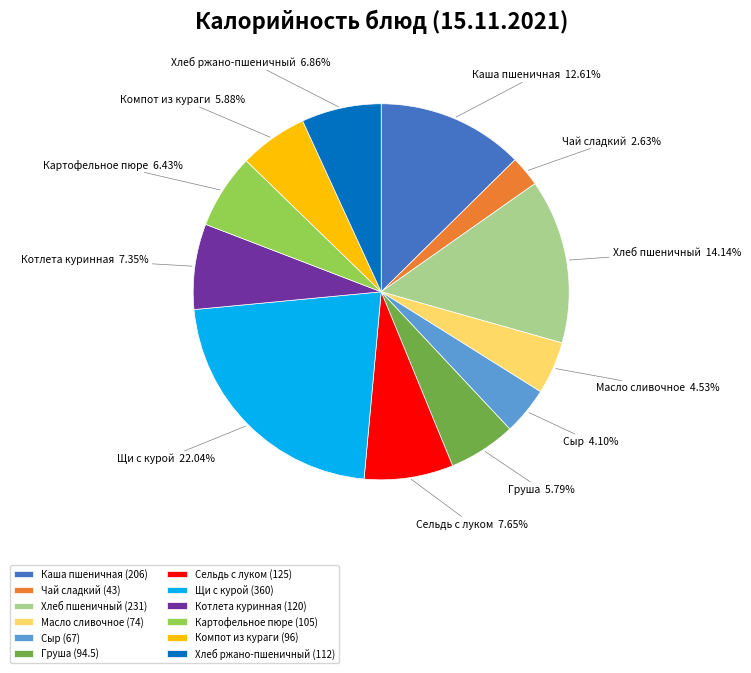

The Сыр slice represents 10% of the pie. True or false?

False